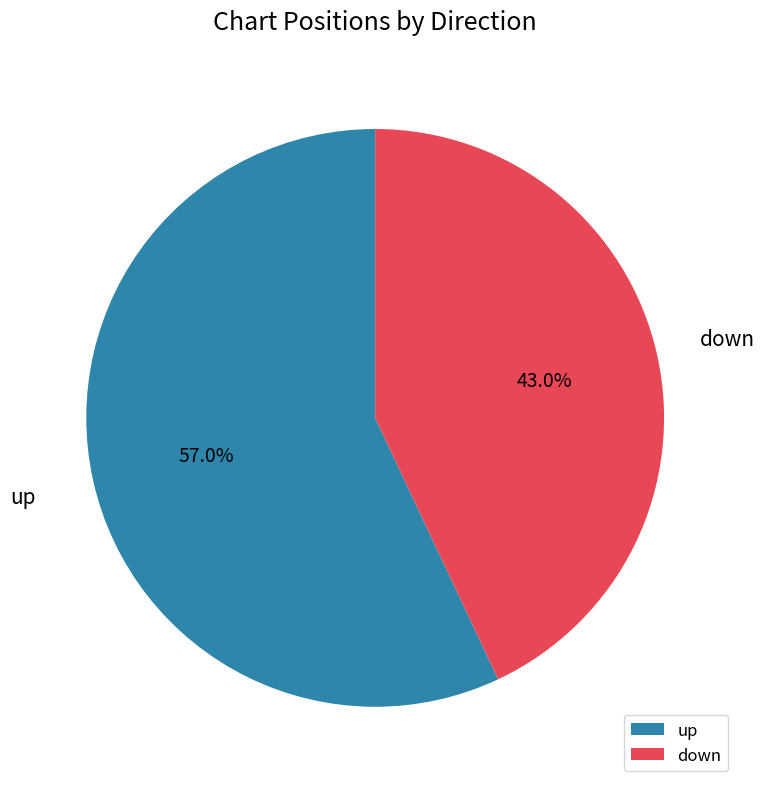

What is the ratio of the value at down to the value at up?

0.8